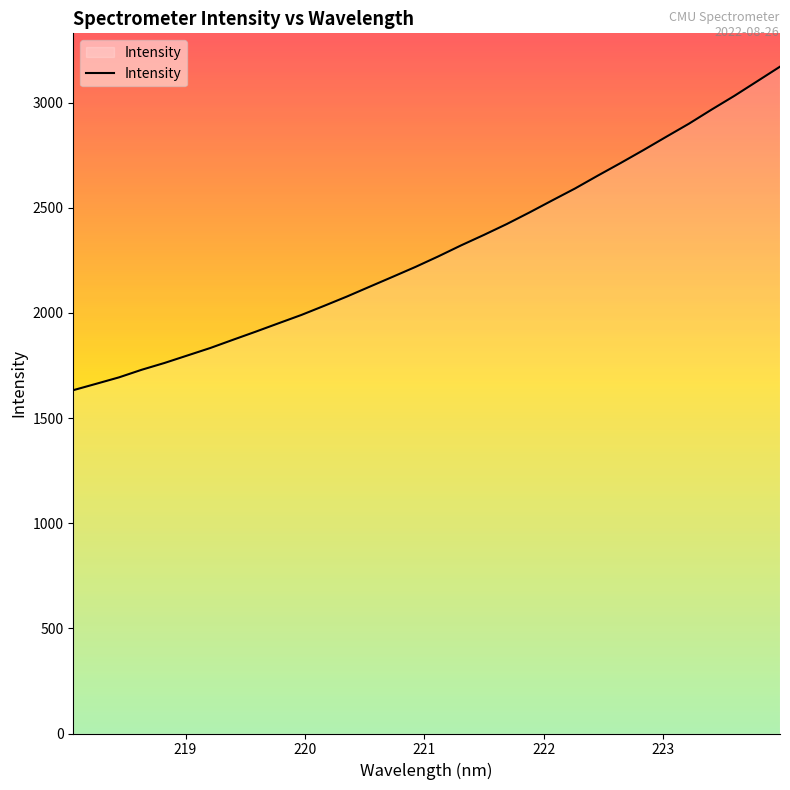

What is the difference between the maximum and minimum values?

1538.2